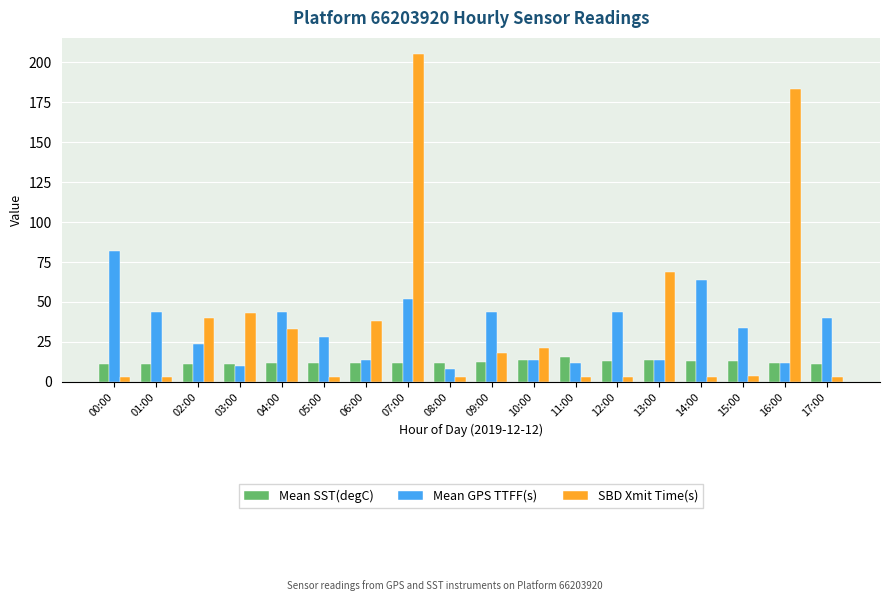

The Mean SST(degC) series shows 12.0 at 04:00. True or false?

True